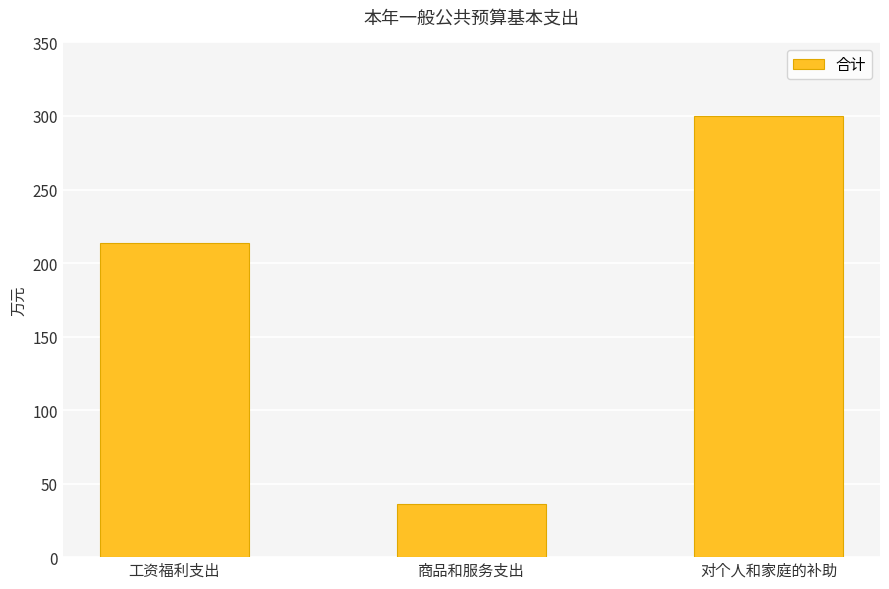

Reading left to right, what are all the values shown in this chart?

213.3	36.1	300.1